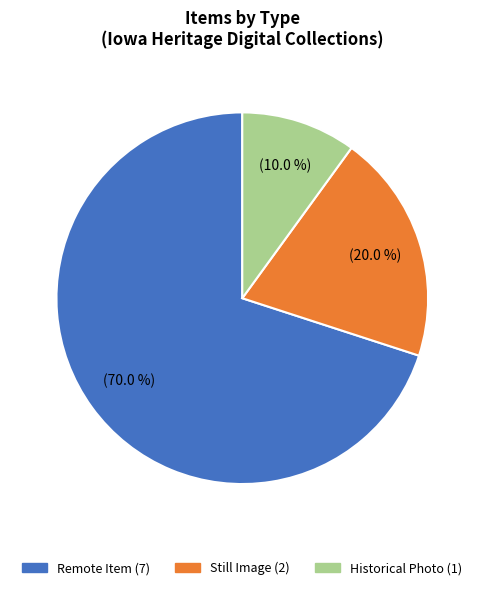

Count the number of slices in the pie.

3